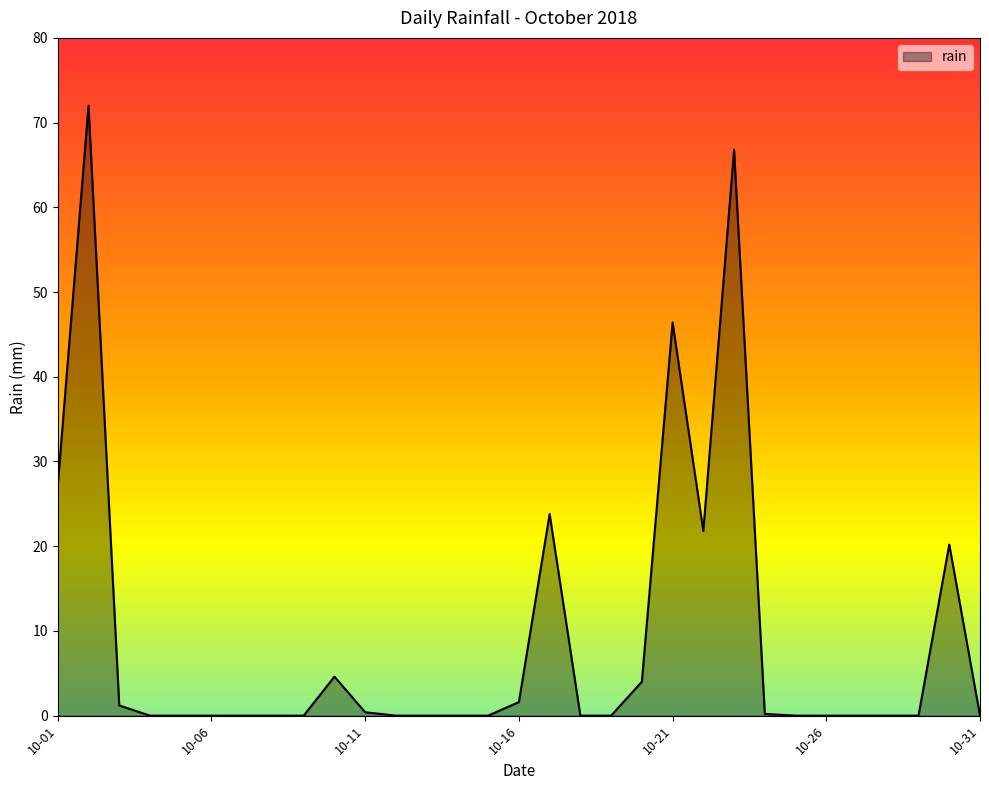

What is the greatest value displayed?

72.0